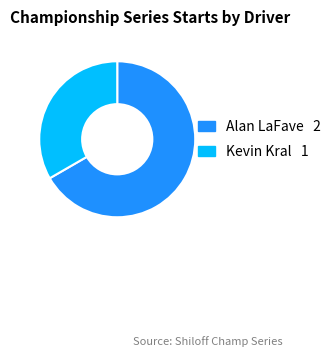

Is the sum of Alan LaFave and Kevin Kral greater than half?

Yes